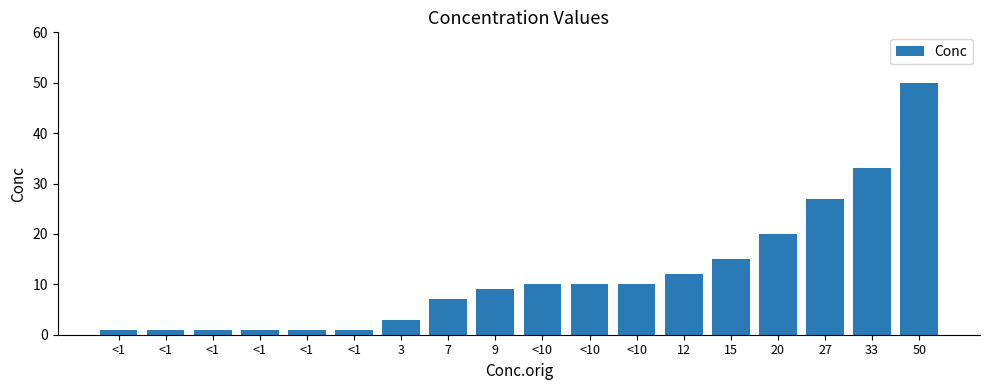

Is it true that the value at 12 is 17?

False